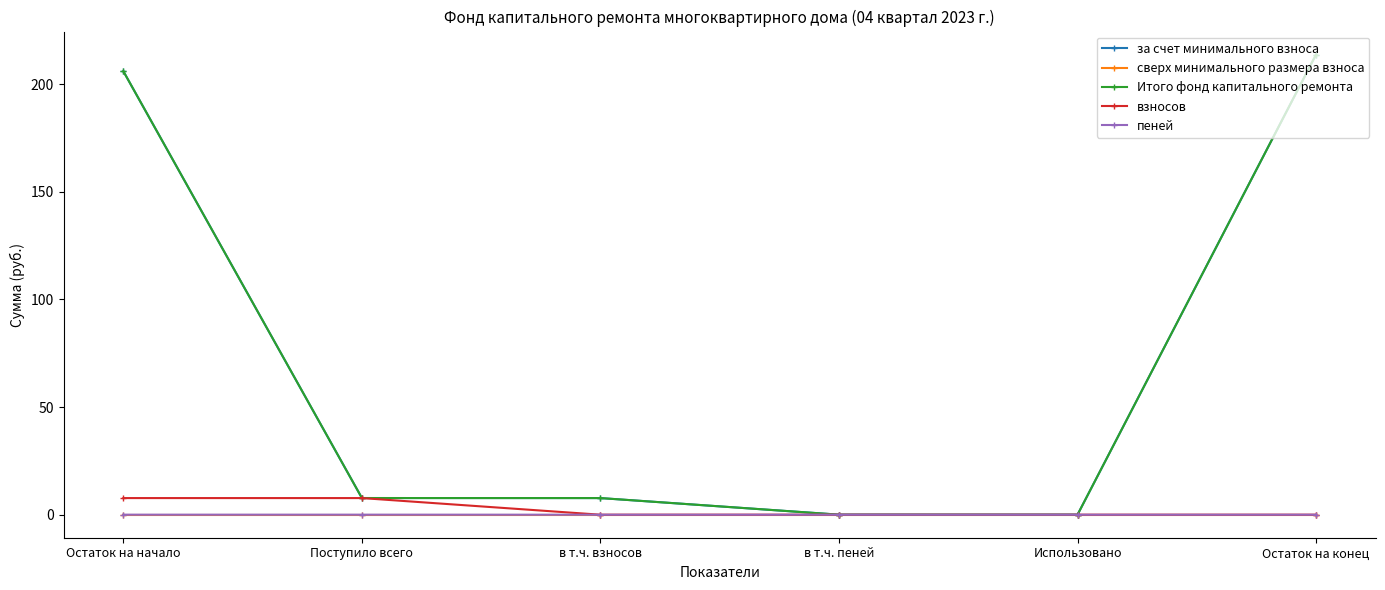

True or false: сверх минимального размера взноса and взносов cross at least once.

False